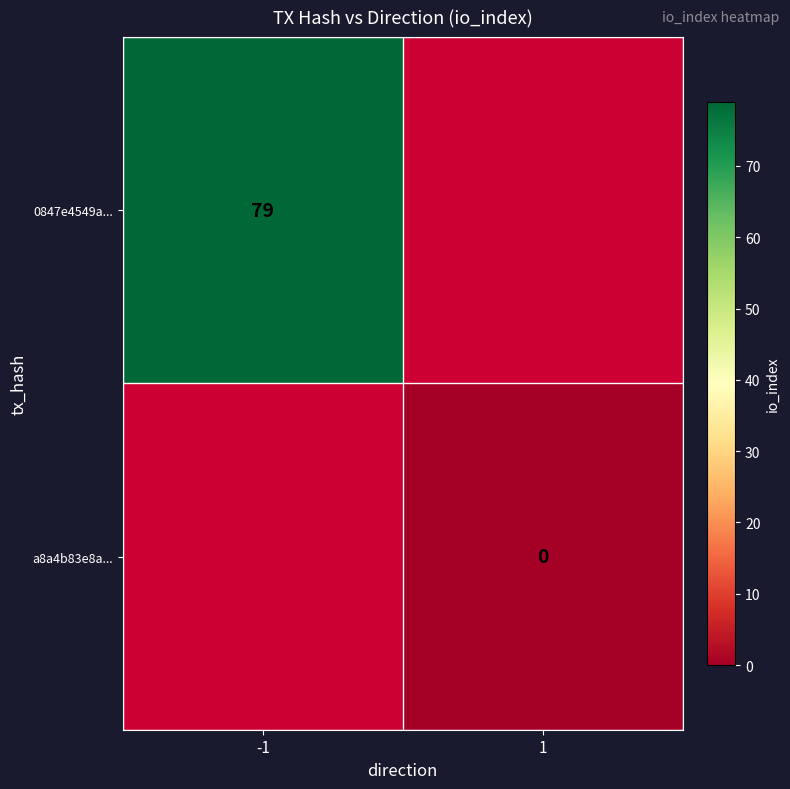

Which series has the largest range (max minus min)?

0847e4549a...